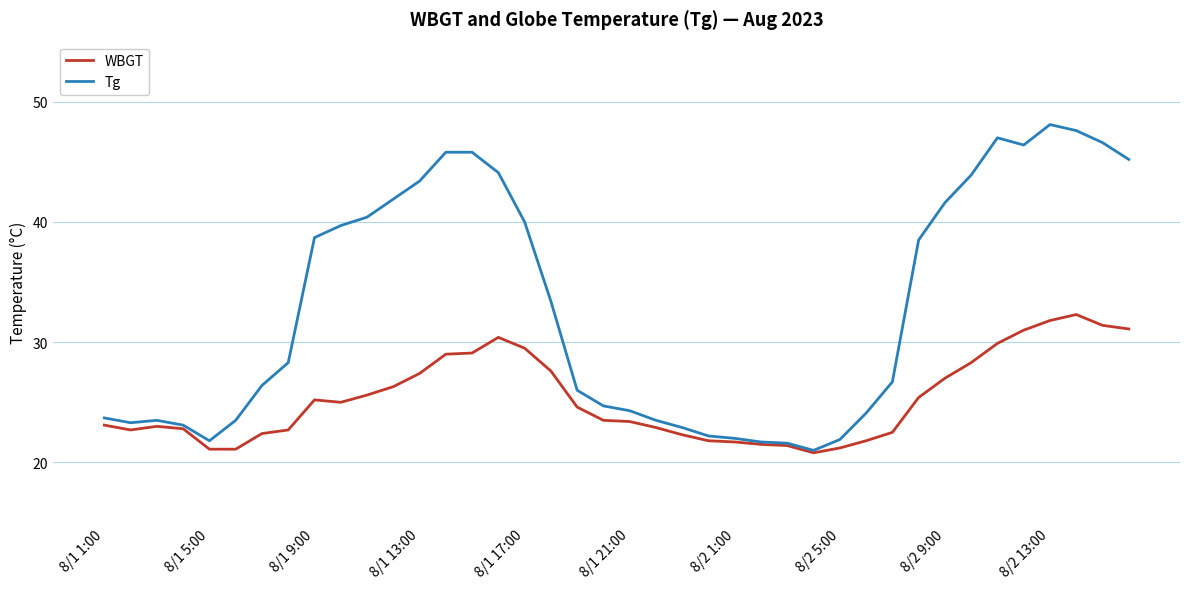

Which series has the largest range (max minus min)?

Tg